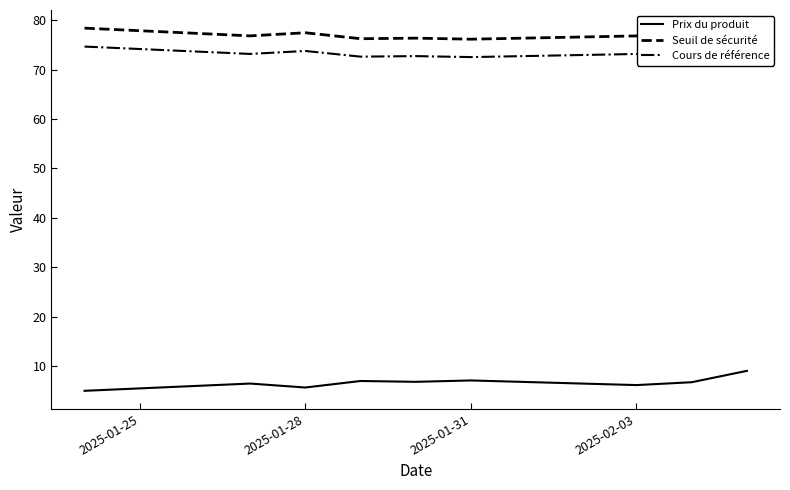

Which series has the largest total across all categories?

Seuil de sécurité